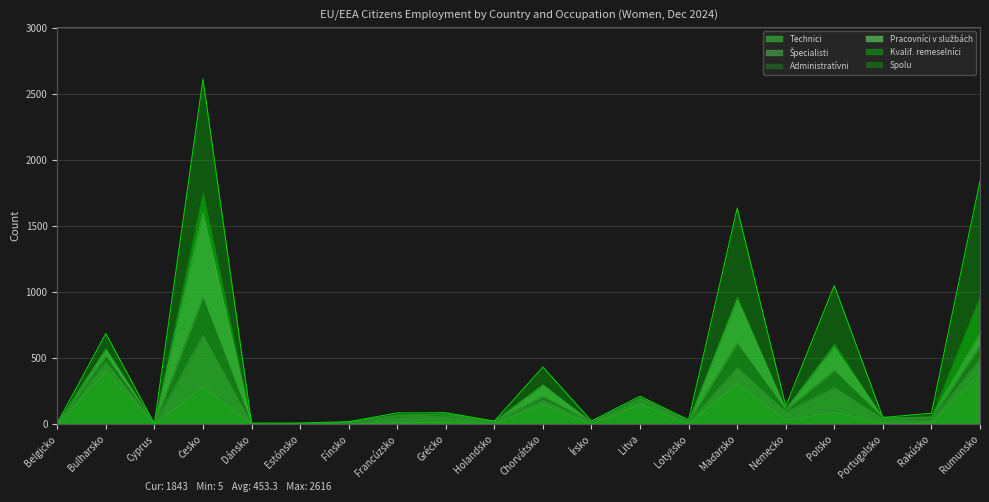

Which category has the highest value across all series?

Česko